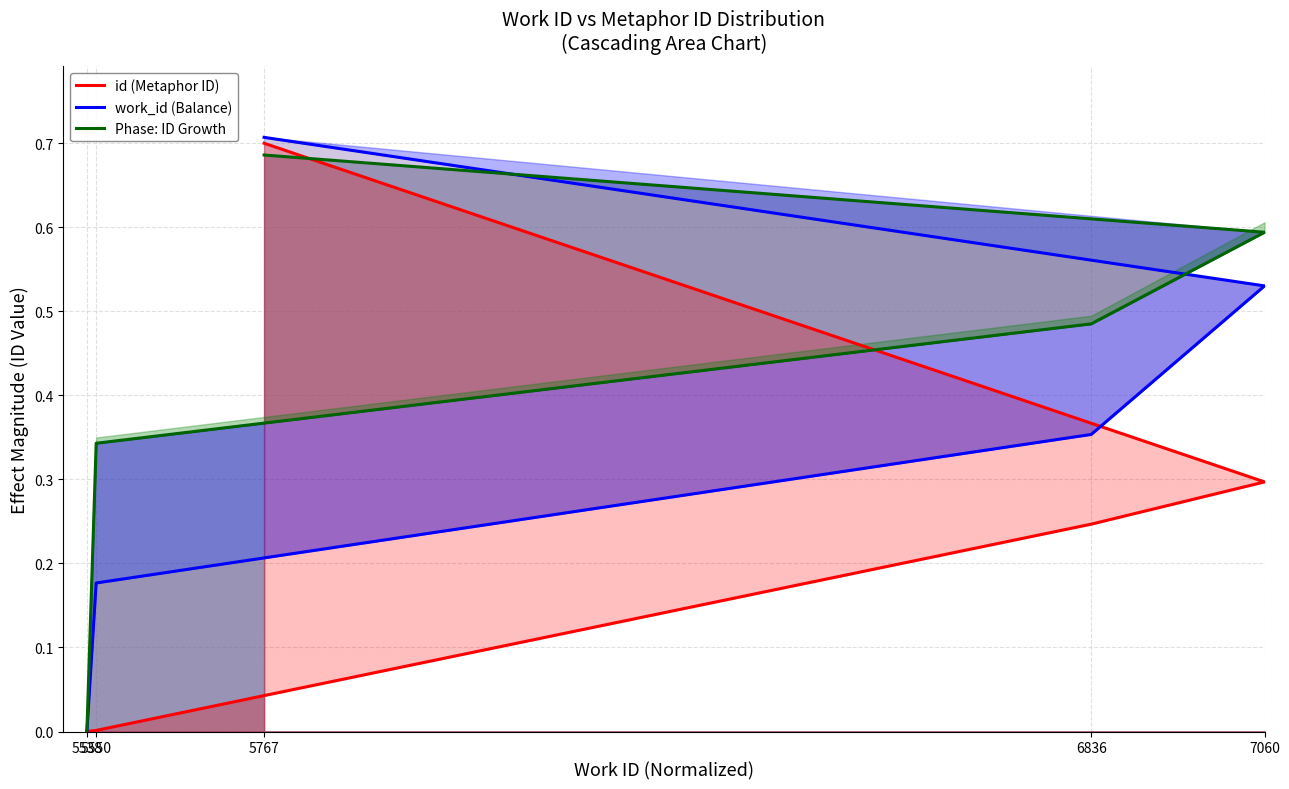

Count the work_id (Balance) values in the range 0 to 1.

5